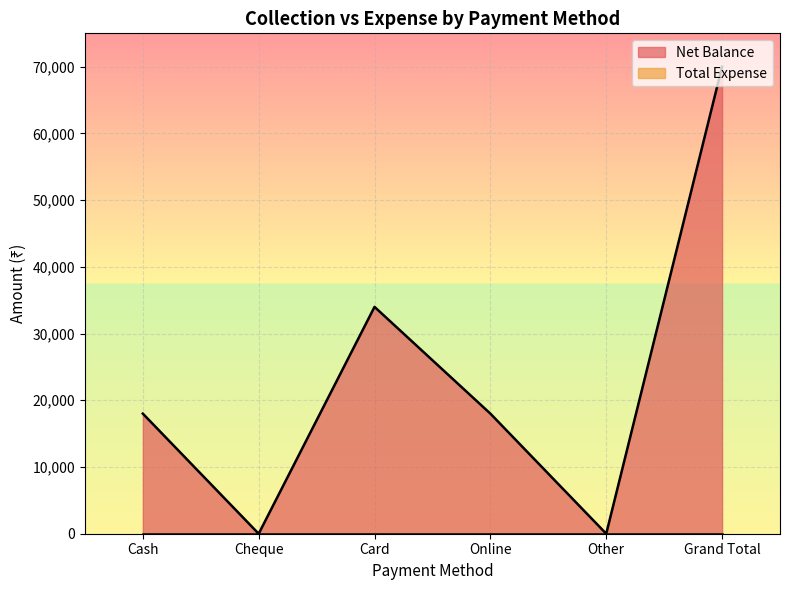

Which category has the lowest value across all series?

Cheque